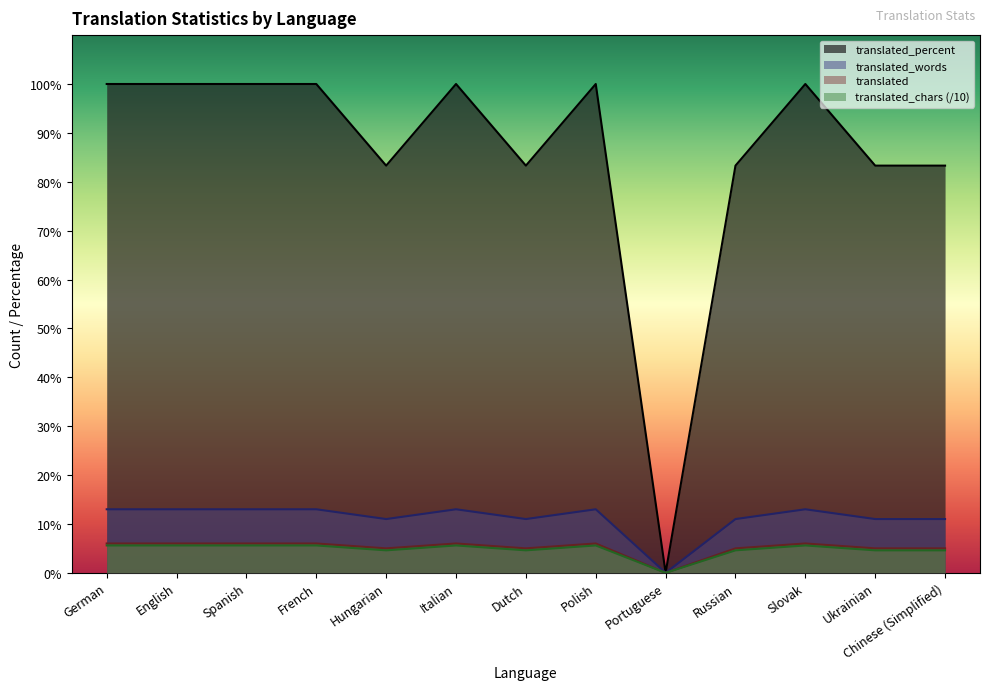

Is it true that translated_percent equals 29.9 at English?

False